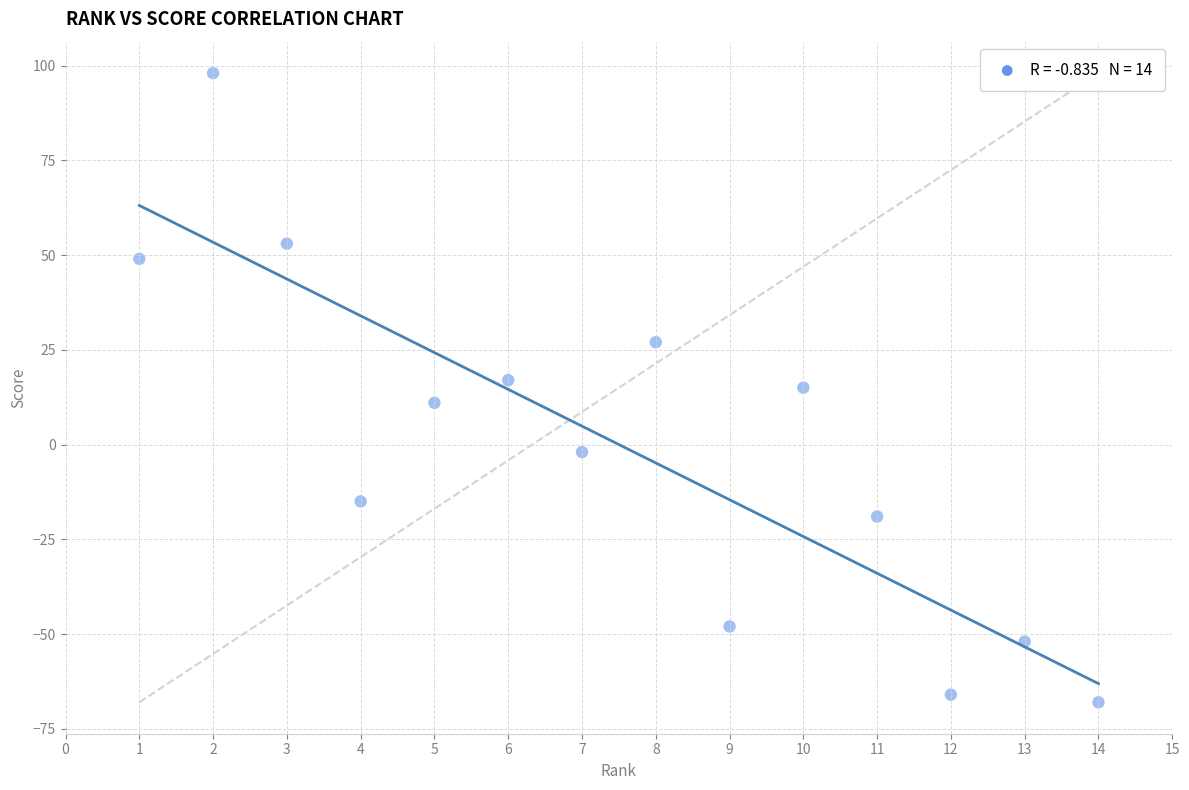

What is the range of Y values (max minus min)?

166